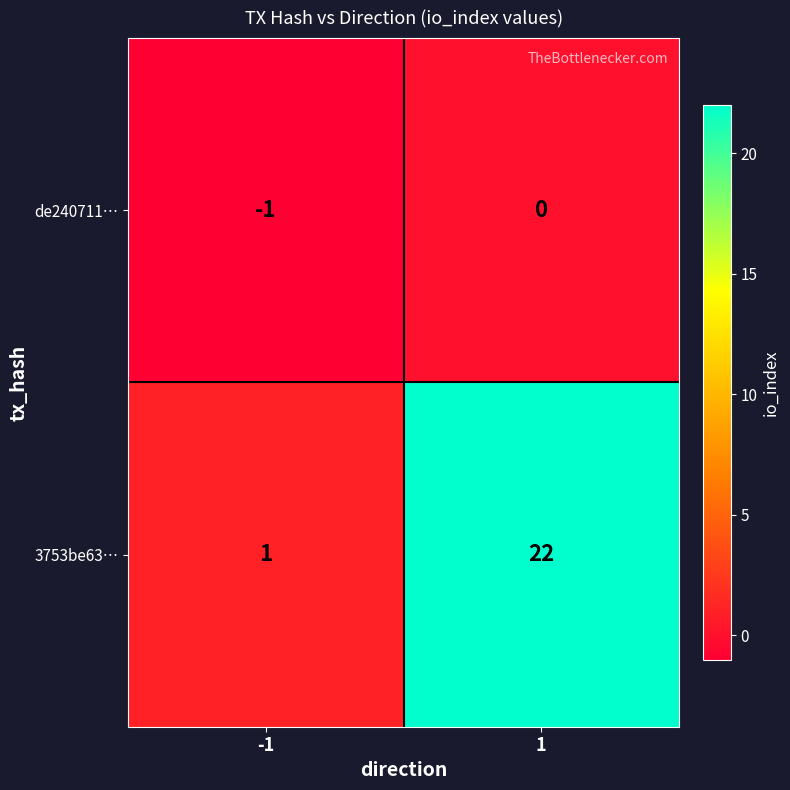

At 1, list the series in order from smallest to largest.

de240711…, 3753be63…